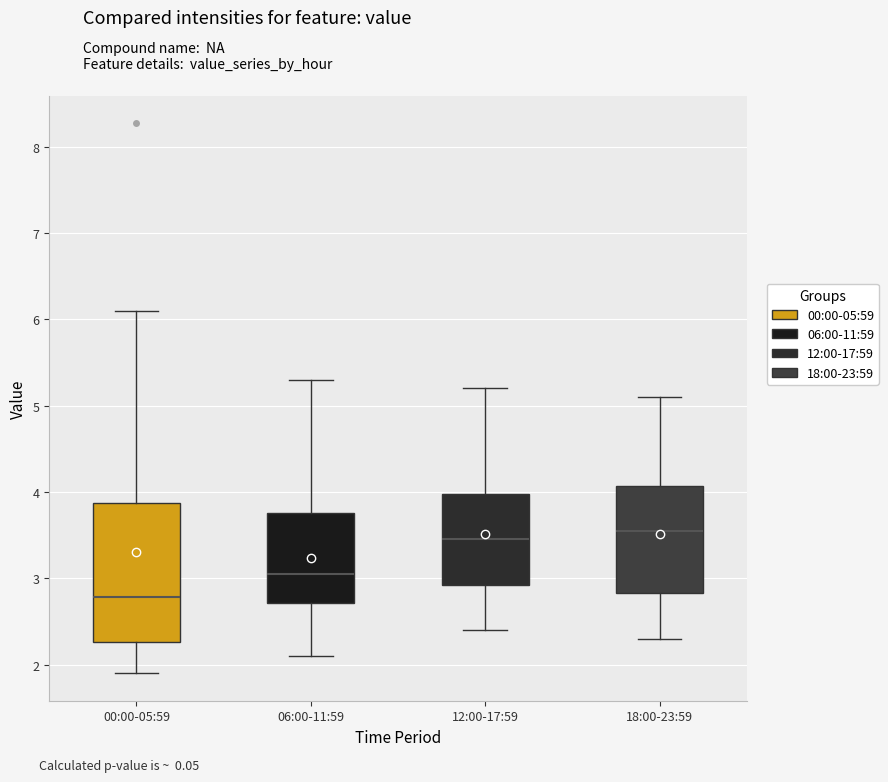

Reading left to right, transcribe this box plot: for each box, give where its median line is, the range the box spans, and where its two whiskers end, as read against the y-axis. The values are not printed on the chart, so give them approximately, as read against the axis.

00:00-05:59: median 2.8, box 2.3 to 3.9, whiskers 1.9 to 6.1
06:00-11:59: median 3.1, box 2.7 to 3.8, whiskers 2.1 to 5.3
12:00-17:59: median 3.5, box 2.9 to 4.0, whiskers 2.4 to 5.2
18:00-23:59: median 3.6, box 2.8 to 4.1, whiskers 2.3 to 5.1